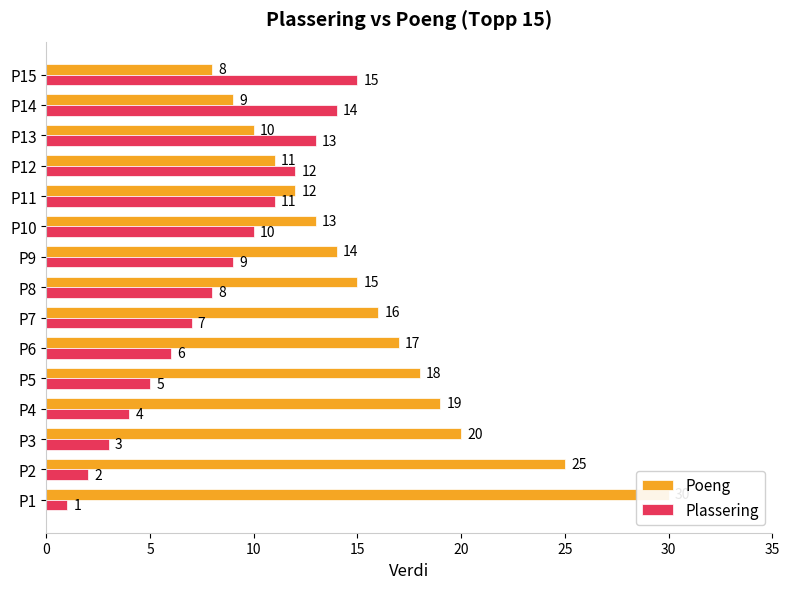

At how many categories does at least one series exceed 7?

15